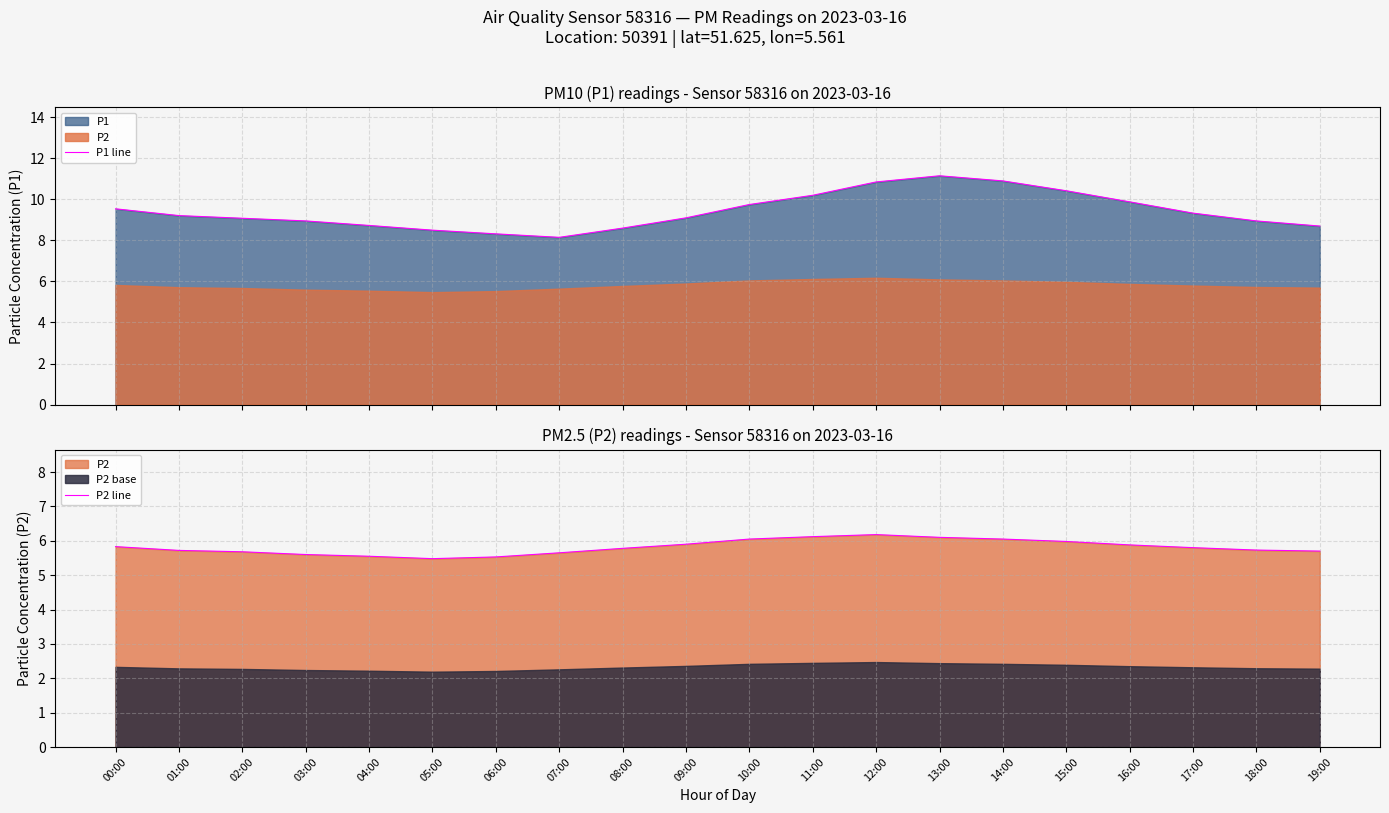

What is the difference between the maximum and minimum values in the P2 line series?

0.7